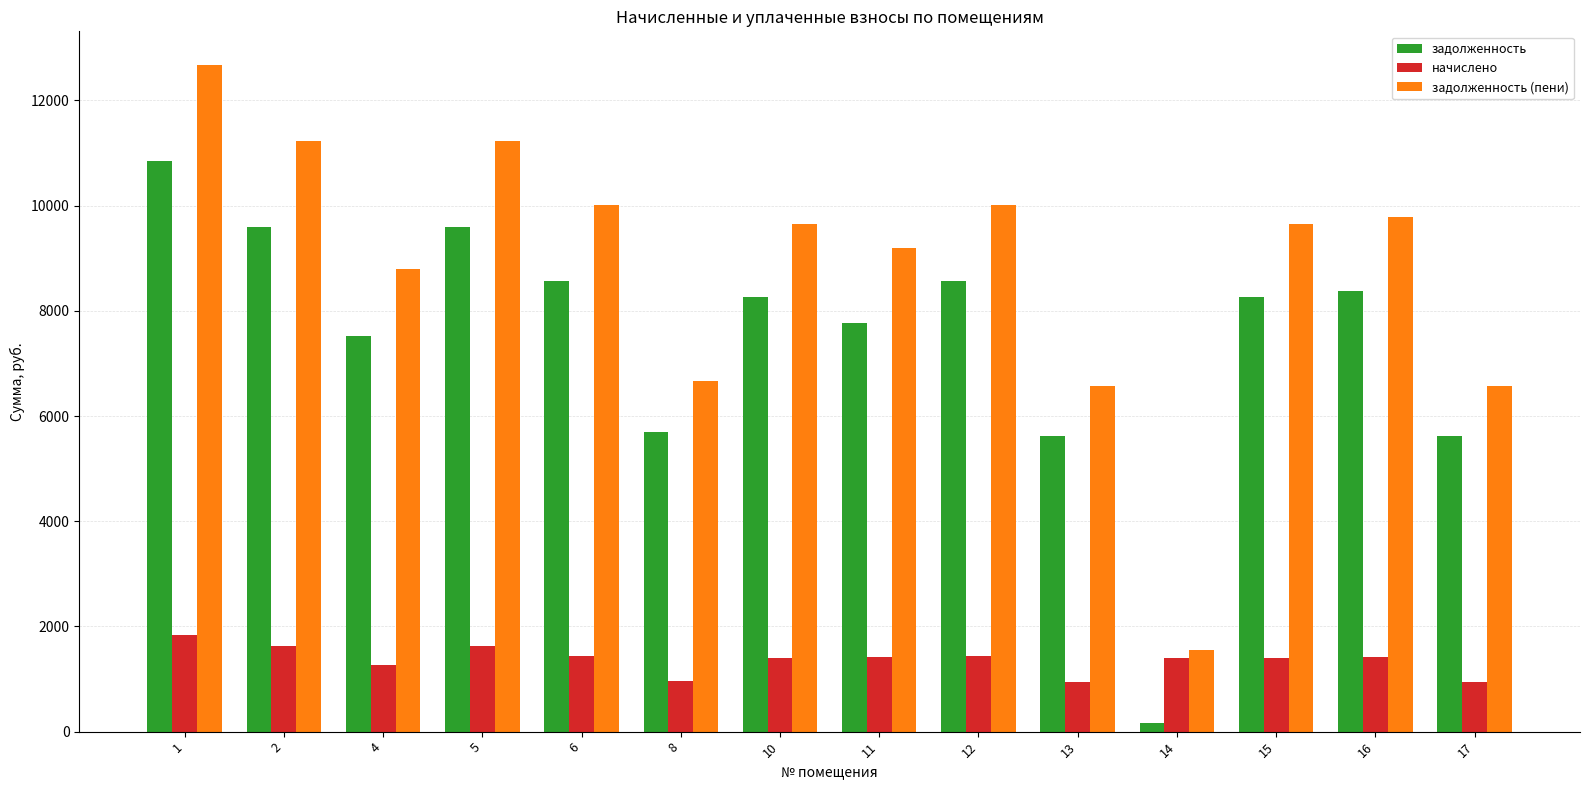

Is it true that задолженность equals 12182.6 at 16?

False